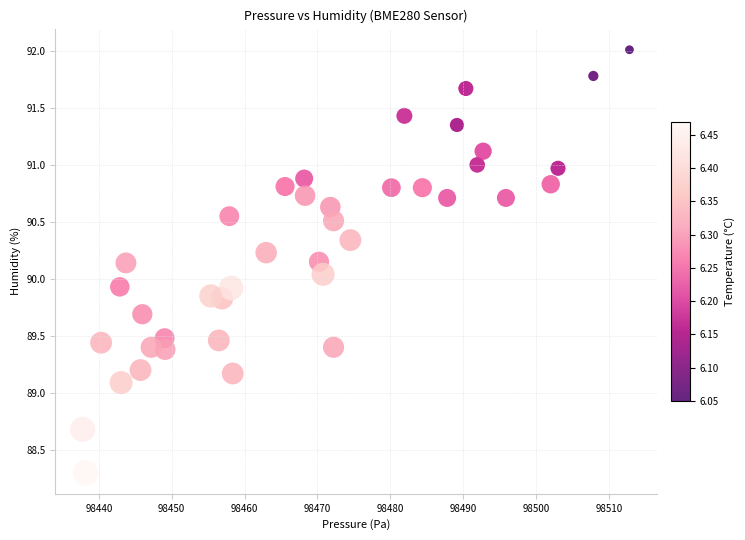

What is the range of X values (max minus min)?

75.1